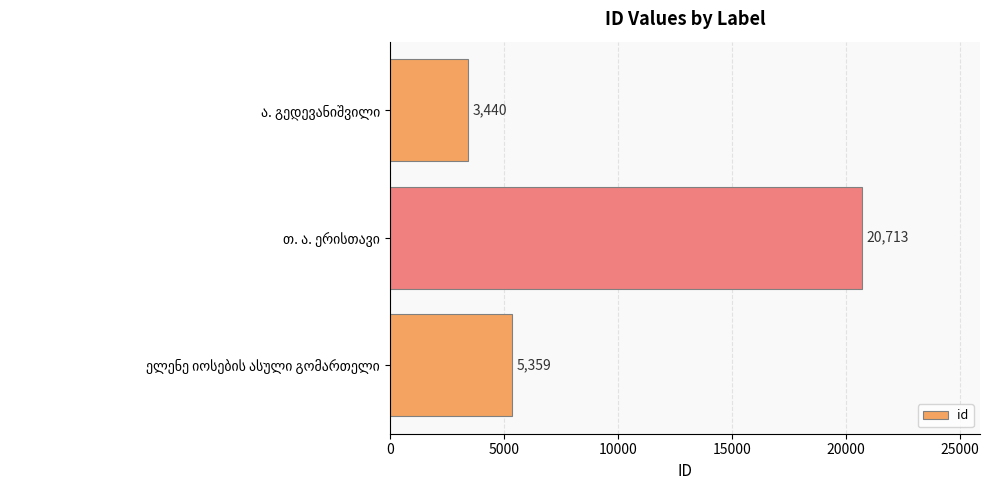

What is the difference between the second highest and minimum values?

1919